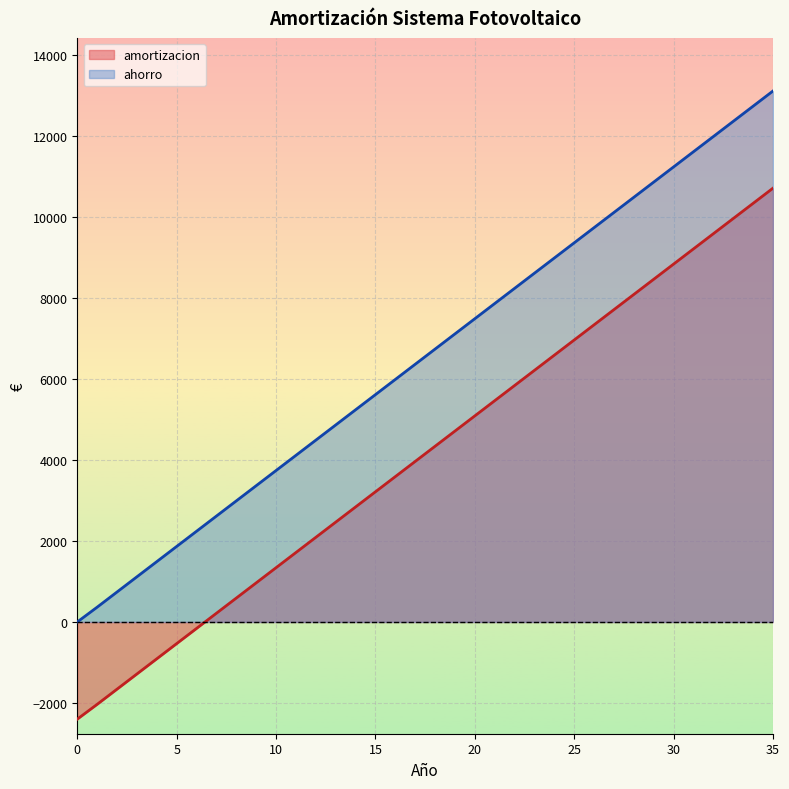

Is the value of ahorro at 24 greater than the value of amortizacion at 24?

Yes